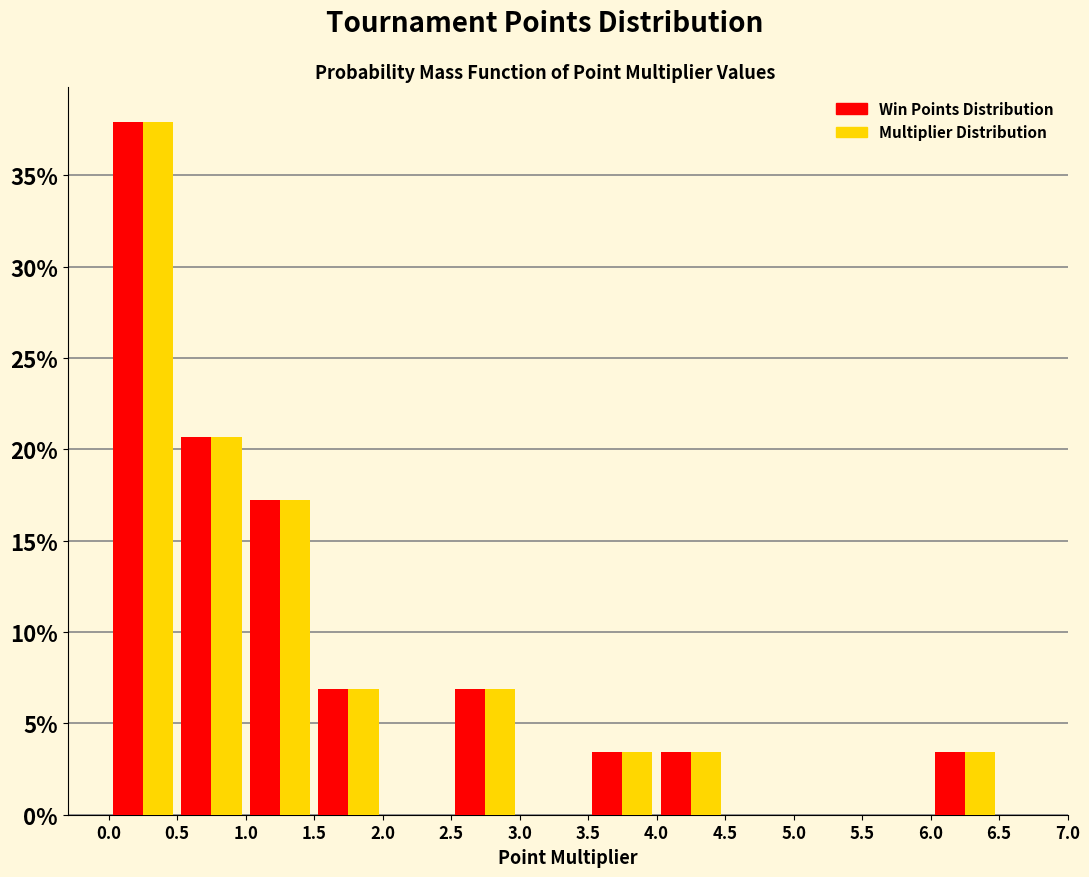

Reading left to right, list every range on the x-axis with the height of the bar of each series over it. The values are not printed on the chart, so give them approximately, as read against the axis.

0.0 to 0.5: Win Points Distribution=38.0	Multiplier Distribution=38.0
0.5 to 1.0: Win Points Distribution=20.5	Multiplier Distribution=20.5
1.0 to 1.5: Win Points Distribution=17.0	Multiplier Distribution=17.0
1.5 to 2.0: Win Points Distribution=7.0	Multiplier Distribution=7.0
2.0 to 2.5: Win Points Distribution=0	Multiplier Distribution=0
2.5 to 3.0: Win Points Distribution=7.0	Multiplier Distribution=7.0
3.0 to 3.5: Win Points Distribution=0	Multiplier Distribution=0
3.5 to 4.0: Win Points Distribution=3.5	Multiplier Distribution=3.5
4.0 to 4.5: Win Points Distribution=3.5	Multiplier Distribution=3.5
4.5 to 5.0: Win Points Distribution=0	Multiplier Distribution=0
5.0 to 5.5: Win Points Distribution=0	Multiplier Distribution=0
5.5 to 6.0: Win Points Distribution=0	Multiplier Distribution=0
6.0 to 6.5: Win Points Distribution=3.5	Multiplier Distribution=3.5
6.5 to 7.0: Win Points Distribution=0	Multiplier Distribution=0